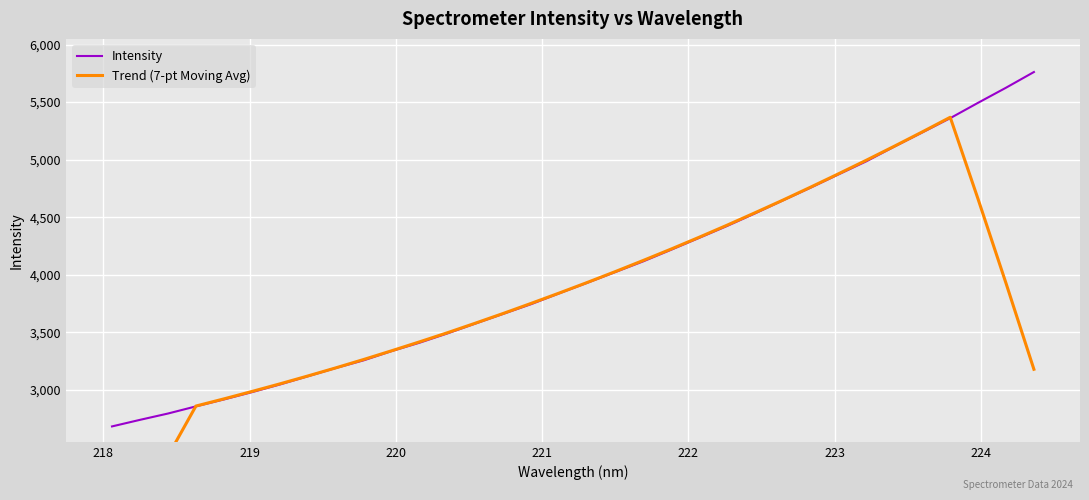

What is the highest value of the Intensity series?

5761.8